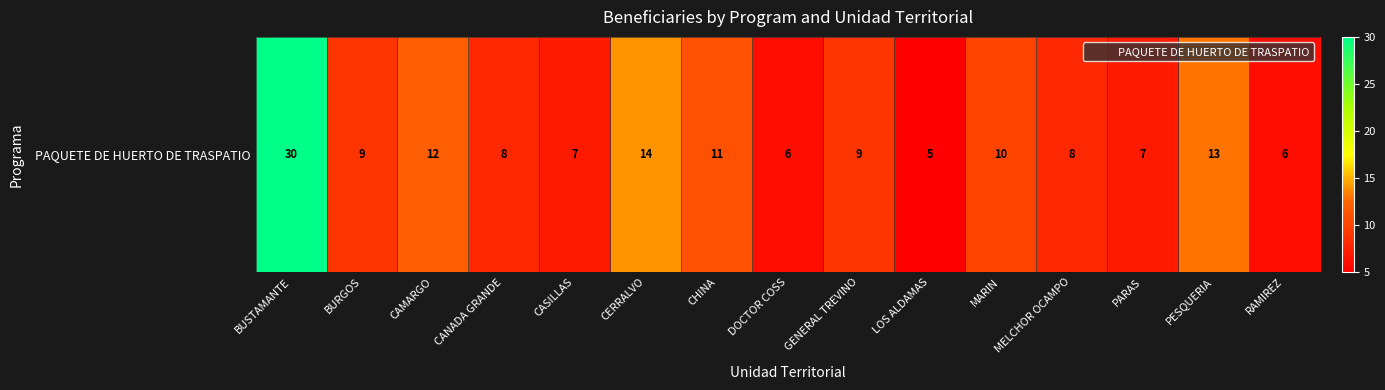

What is the average value?

10